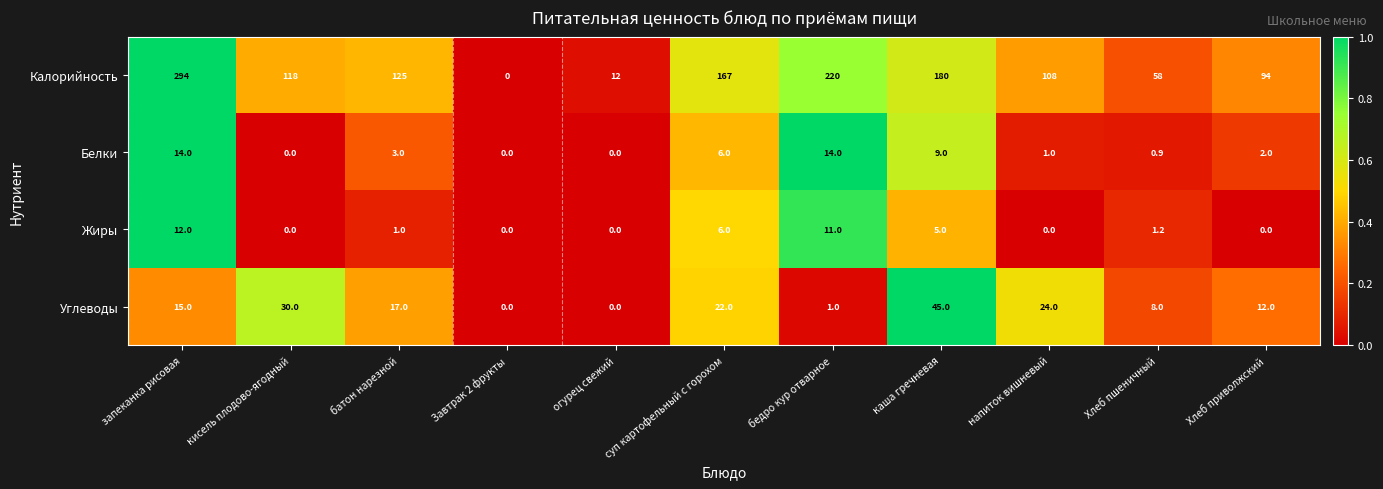

The Жиры series shows 1.6 at батон нарезной. True or false?

False